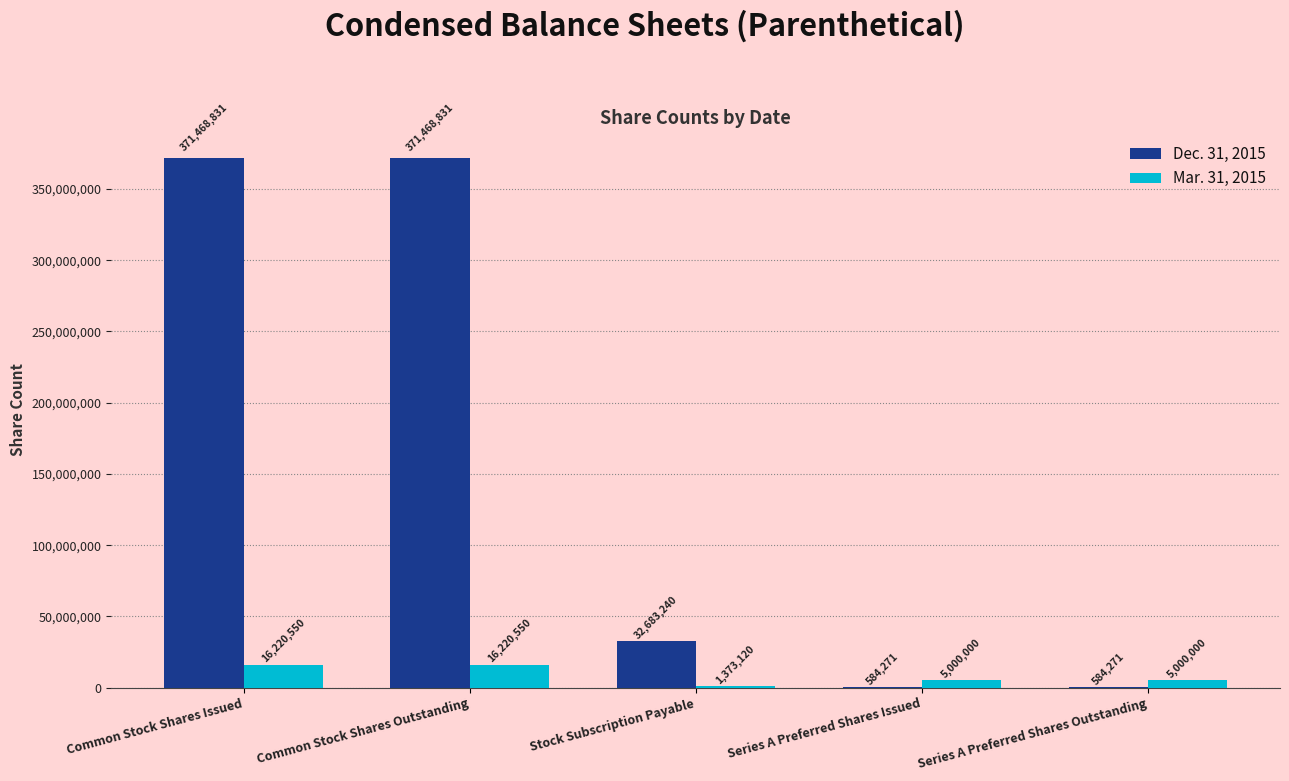

Which series changed the most between Common Stock Shares Outstanding and Series A Preferred Shares Issued?

Dec. 31, 2015